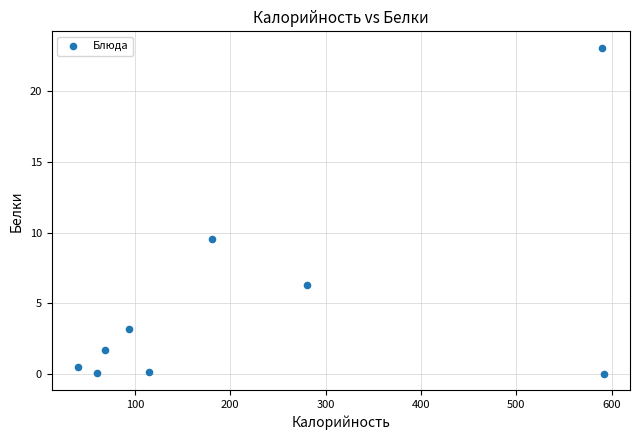

What Y value in the scatter plot is closest to 11?

9.6